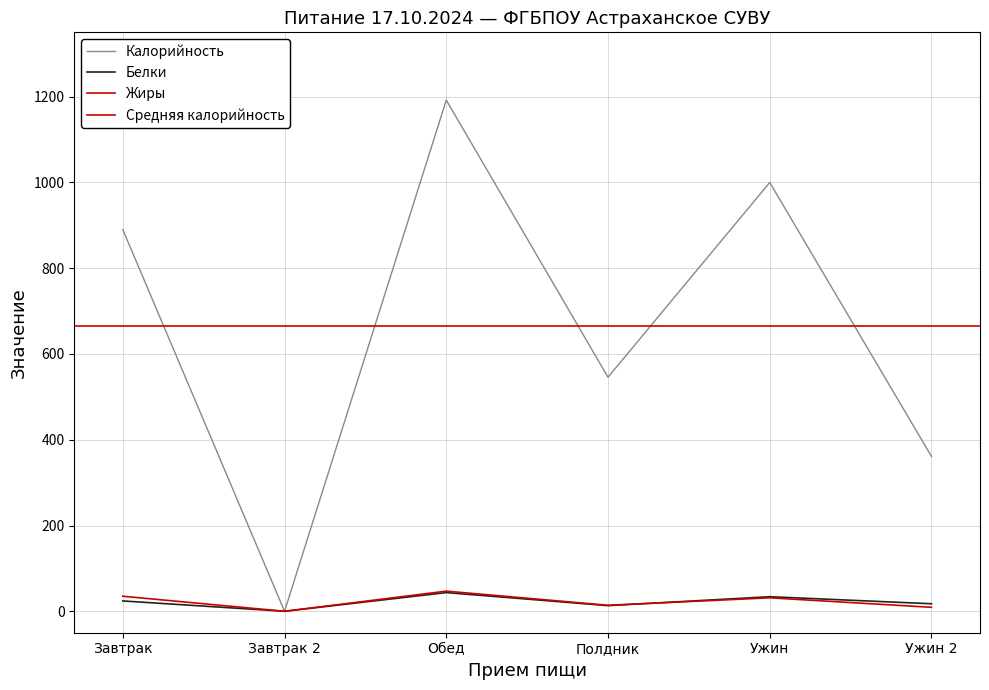

What is the label of the 4th point from the left?

Полдник